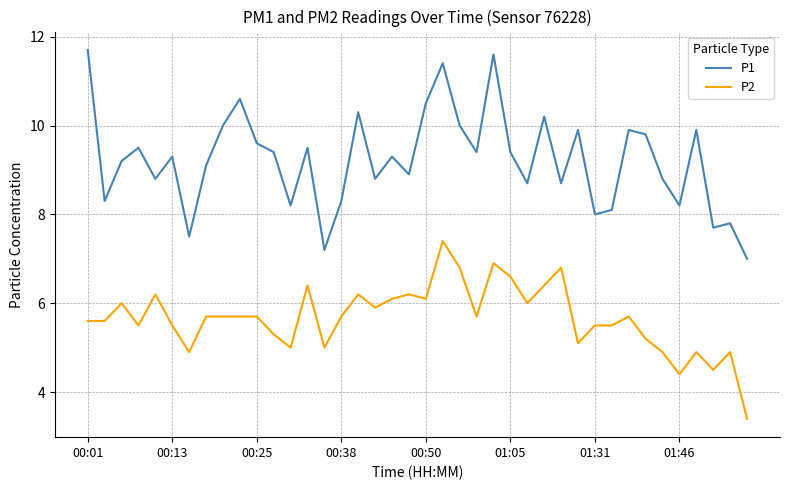

True or false: P2 and P1 intersect in this chart.

False